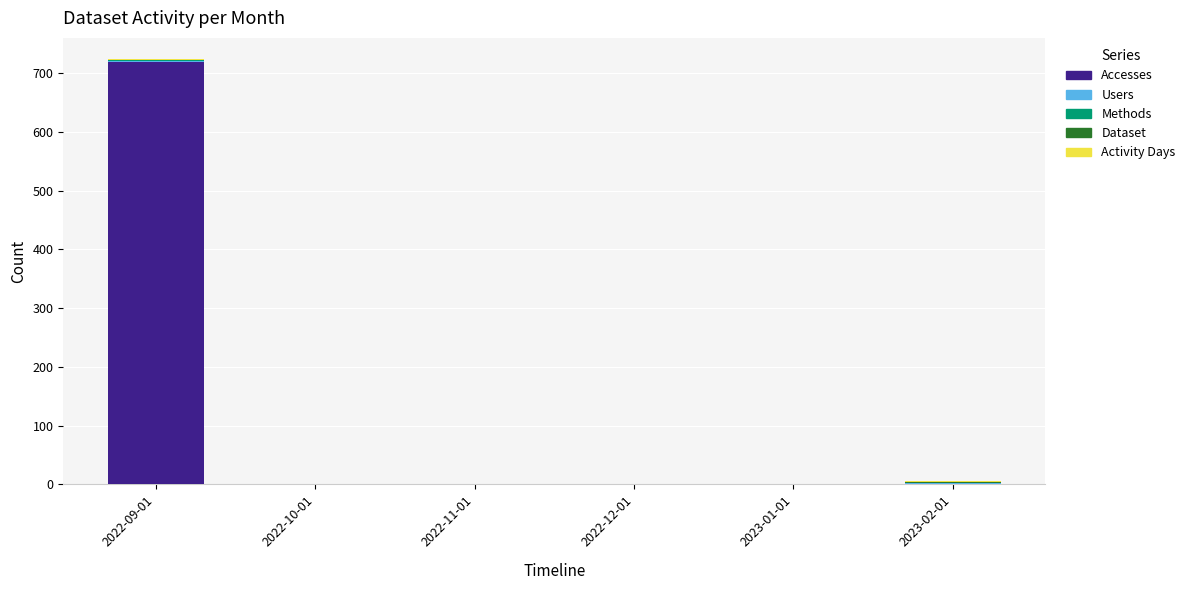

At which category is the sum across all series the highest?

2022-09-01